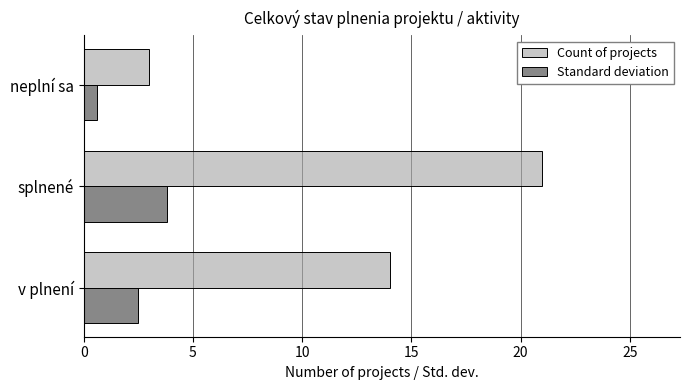

The value of Count of projects at splnené is 31.9. True or false?

False